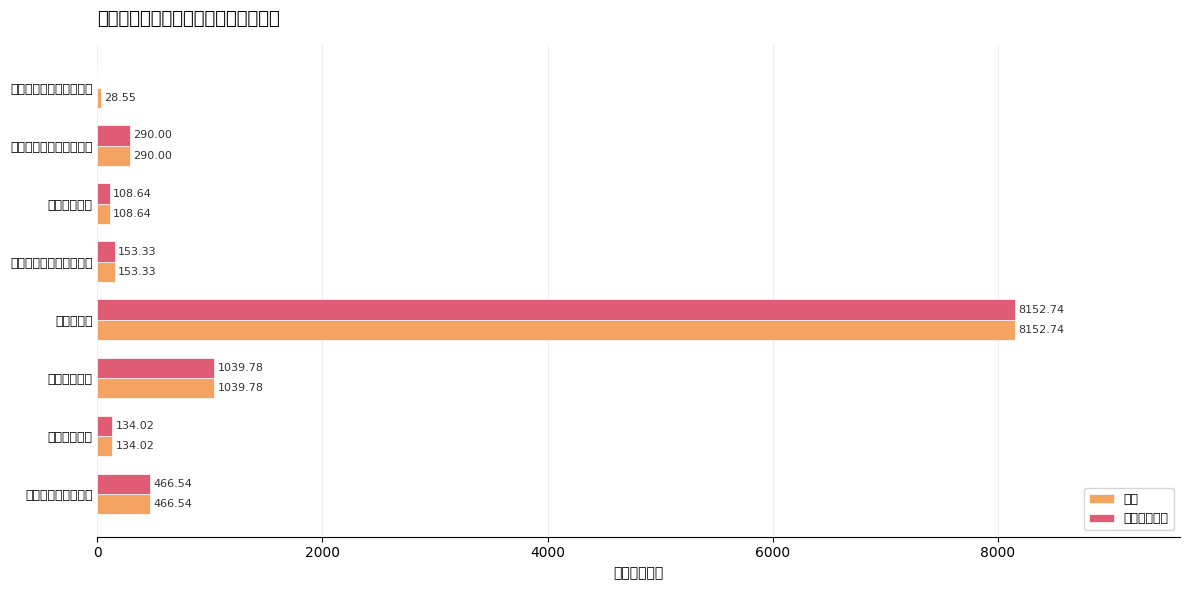

Which category has the highest value in the 合计 series?

农林水支出